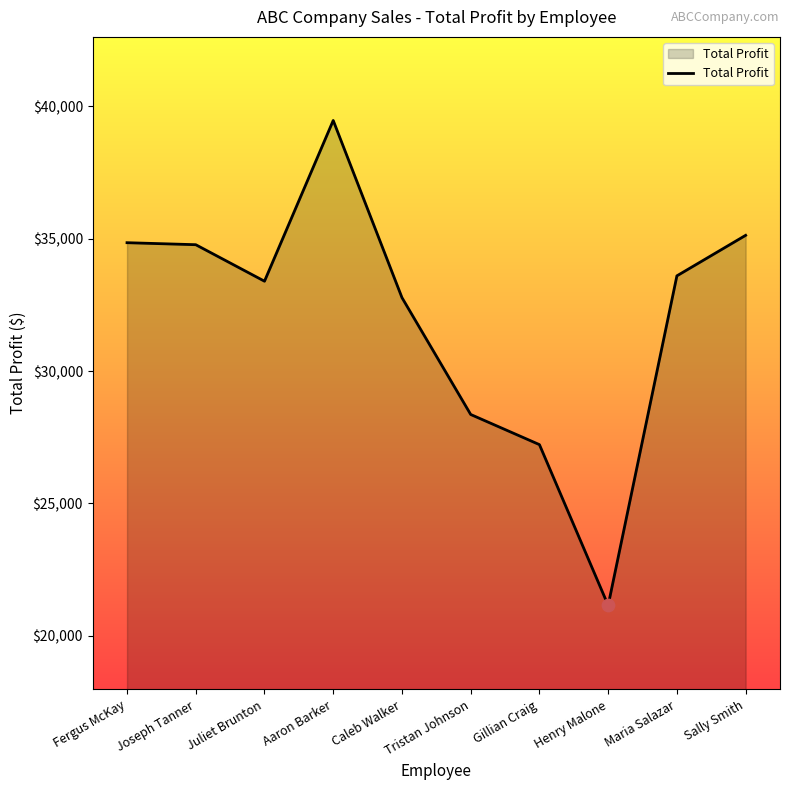

What is the ratio of the value at Henry Malone to the value at Tristan Johnson?

0.7